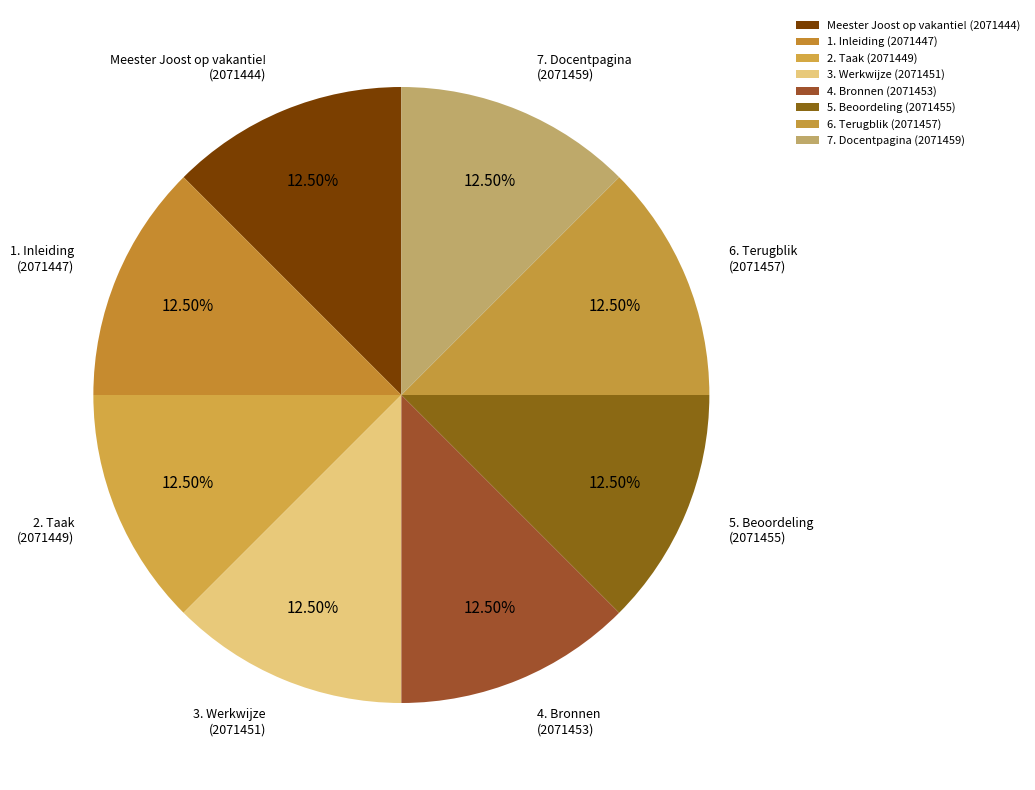

Is the sum of 7. Docentpagina (2071459) and 4. Bronnen (2071453) greater than half?

No